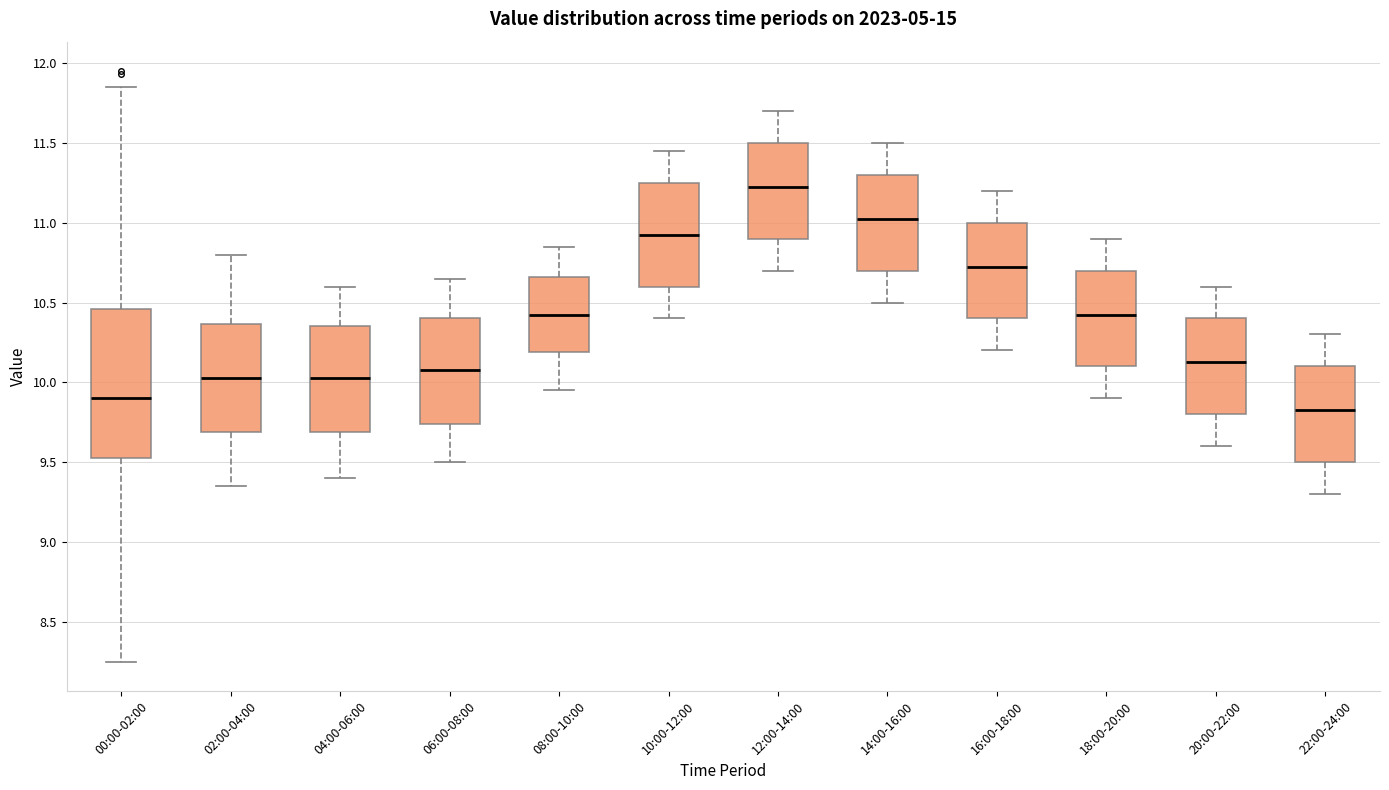

Which box's median line is the highest?

12:00-14:00